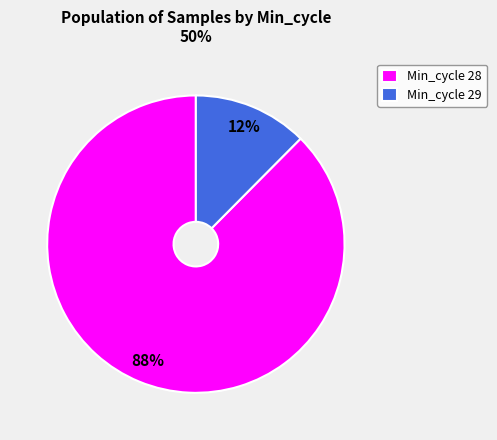

Count the number of slices in the pie.

2